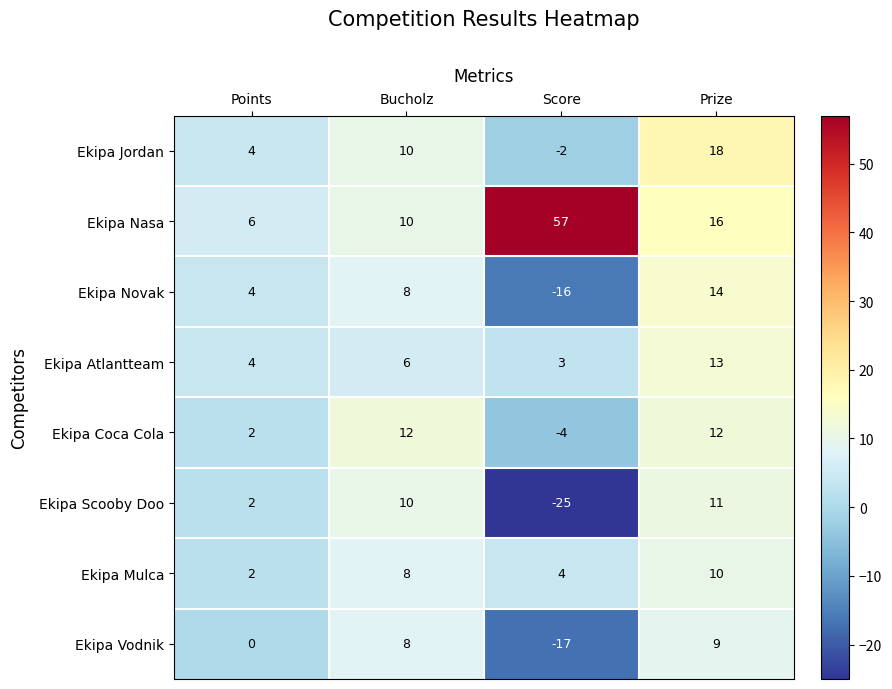

The value of Ekipa Coca Cola at Bucholz is 20. True or false?

False